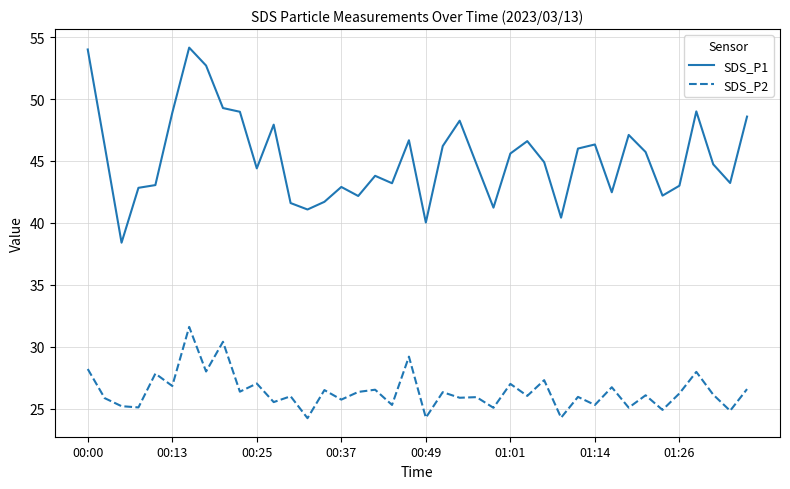

What is the smallest value displayed?

24.2